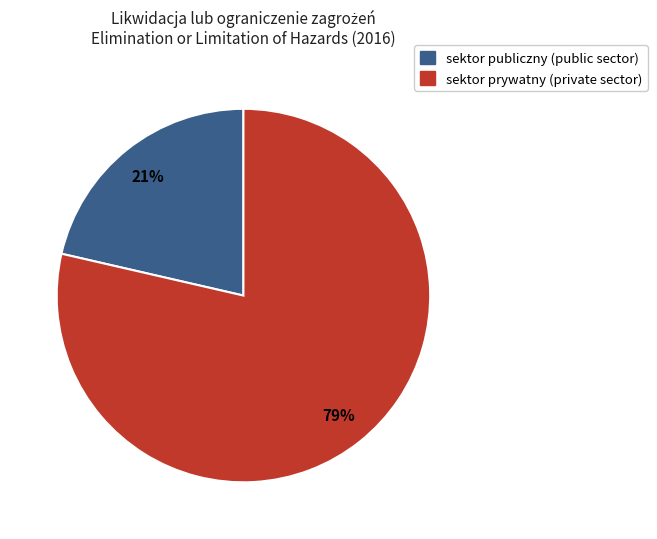

Is there any slice that represents more than half of the pie?

Yes